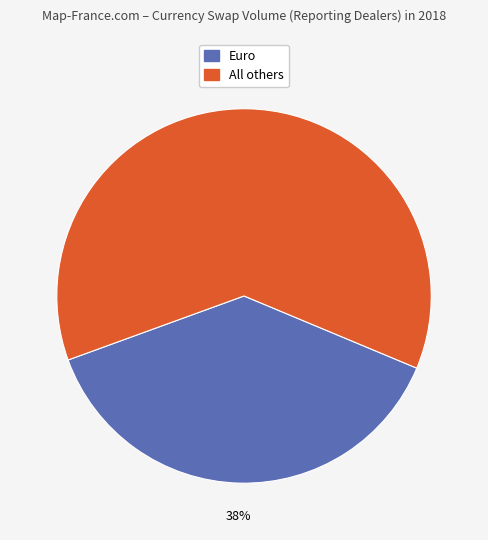

Is there any slice that represents more than half of the pie?

Yes